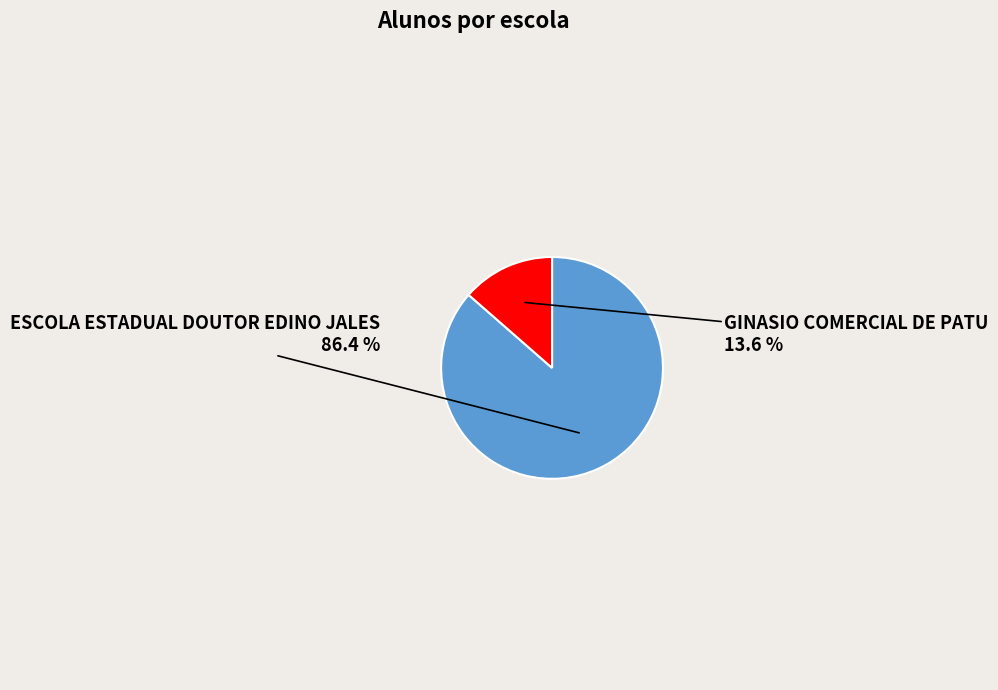

Is there any slice that represents more than half of the pie?

Yes